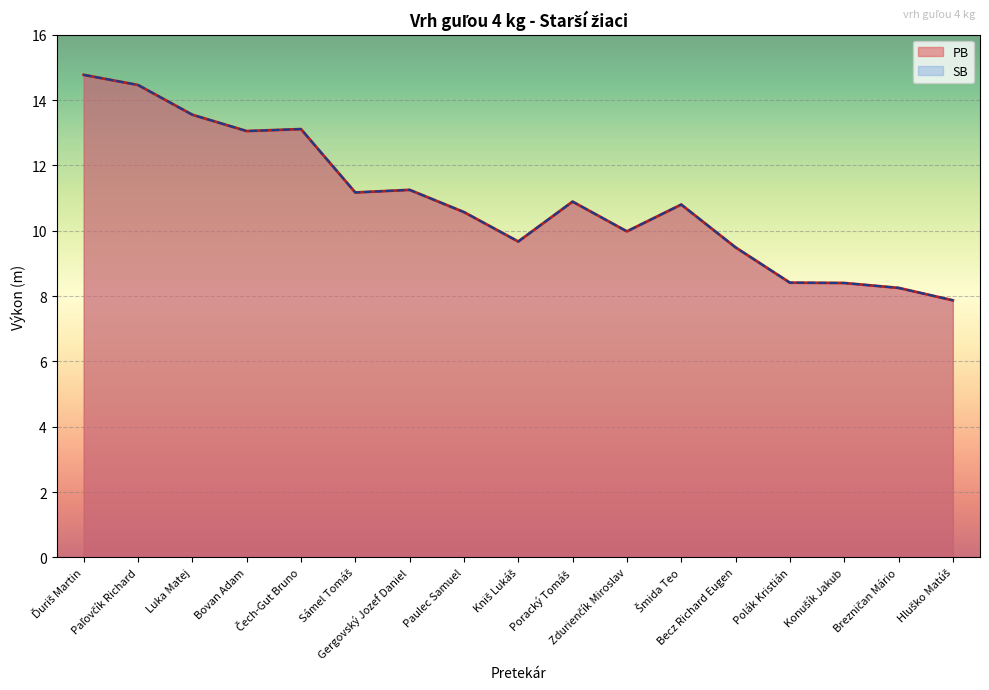

How many data points in SB are above 10?

10